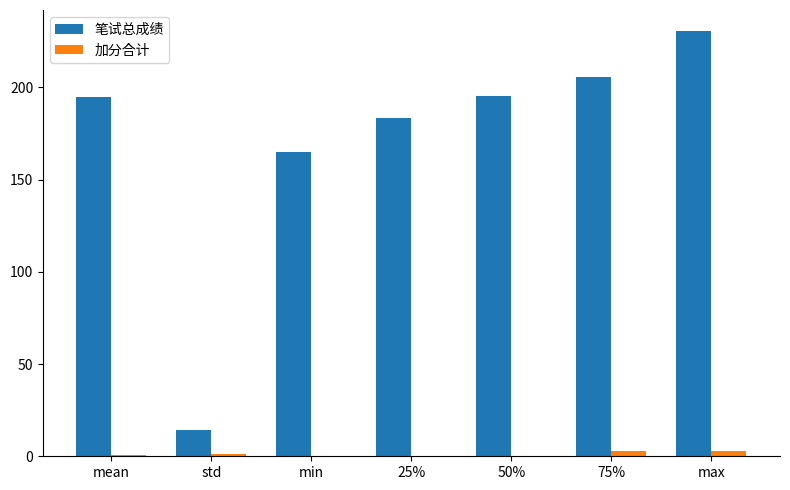

The value of 笔试总成绩 at std is 14.2. True or false?

True